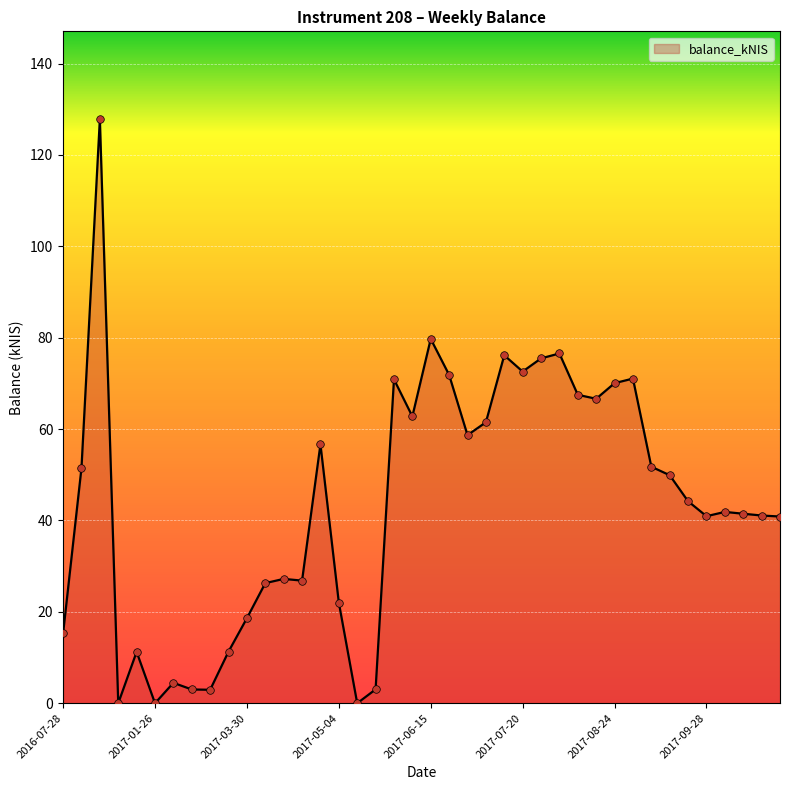

What is the greatest value displayed?

127.9